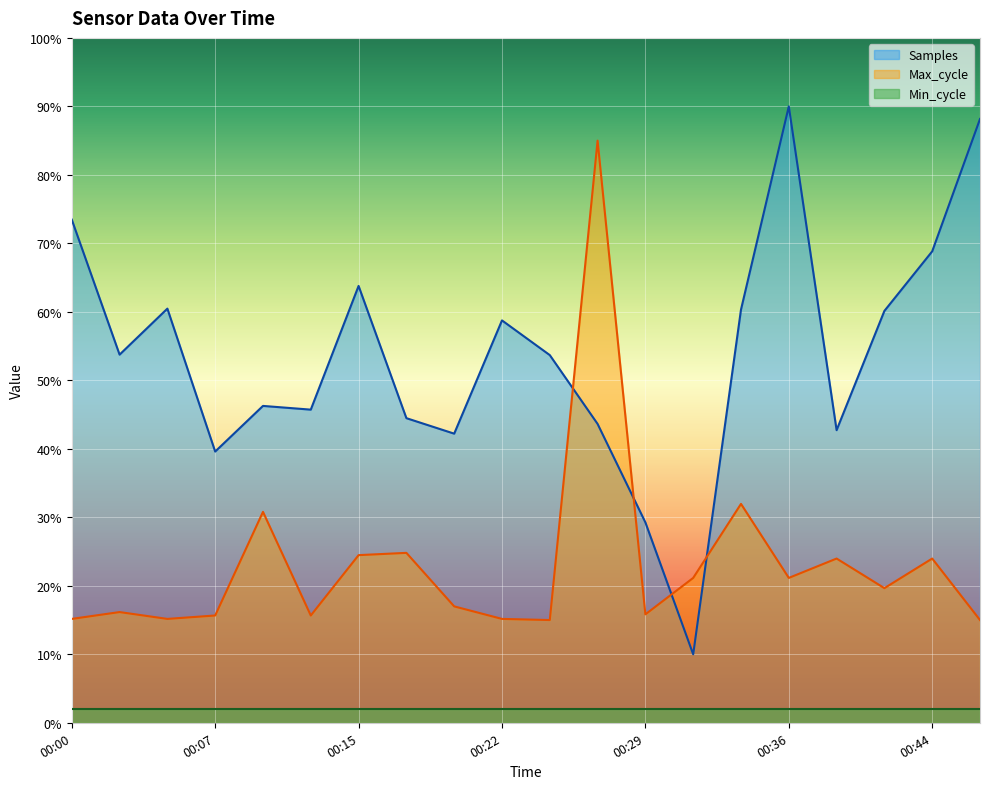

At how many categories does at least one series exceed 61?

6